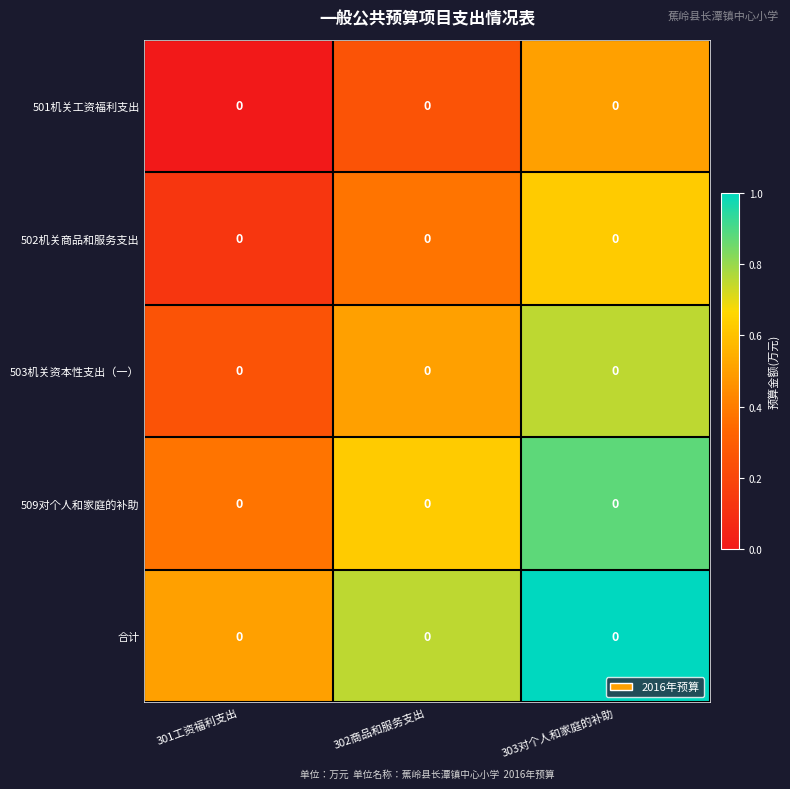

Rank the series by their maximum value, from lowest to highest.

501机关工资福利支出, 502机关商品和服务支出, 503机关资本性支出（一）, 509对个人和家庭的补助, 合计